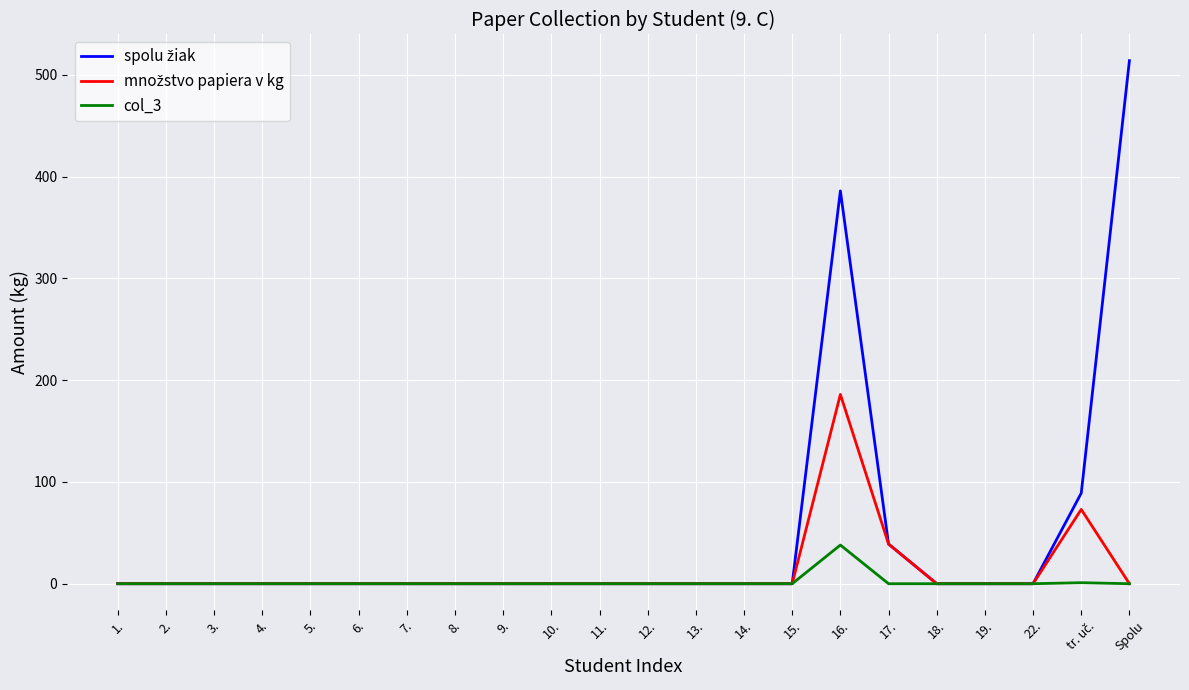

At which category is the sum across all series the highest?

16.